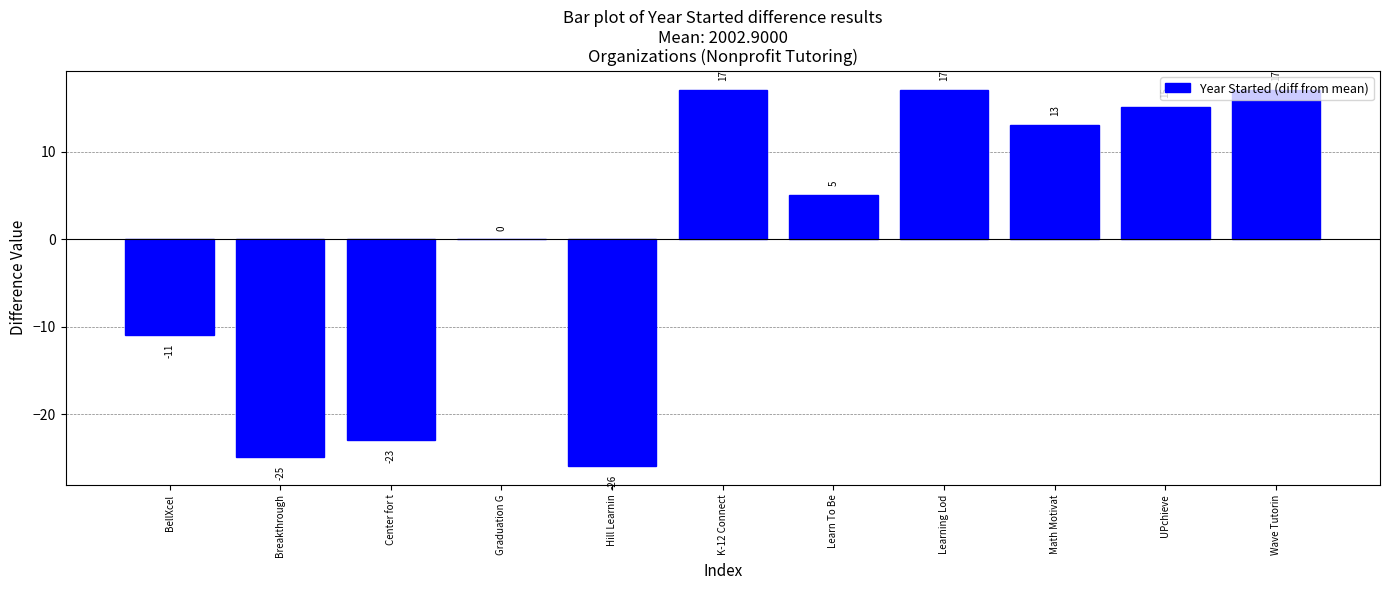

What is the label of the 1st bar from the right?

Wave Tutorin